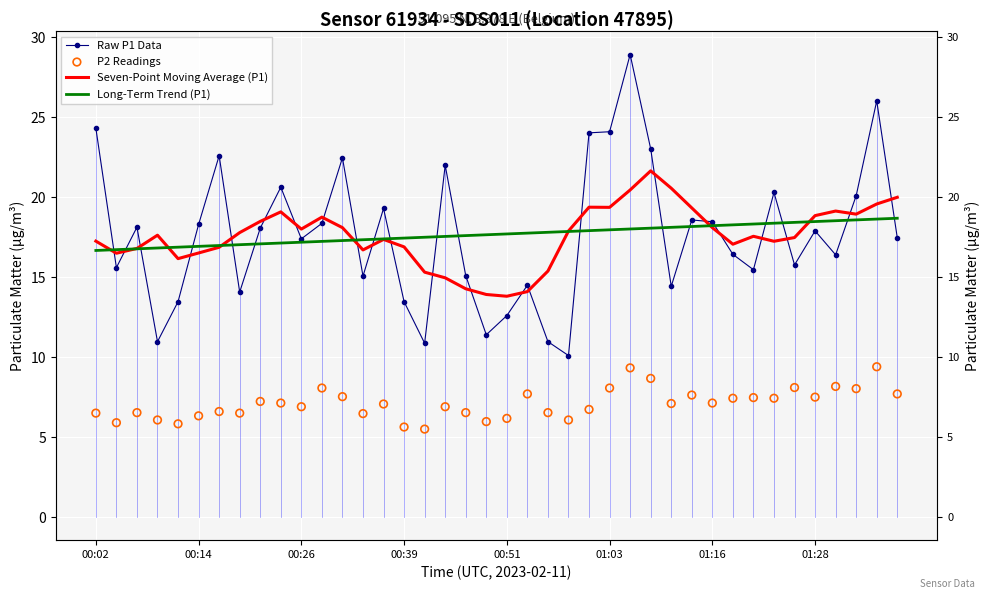

At how many categories does at least one series exceed 10?

40